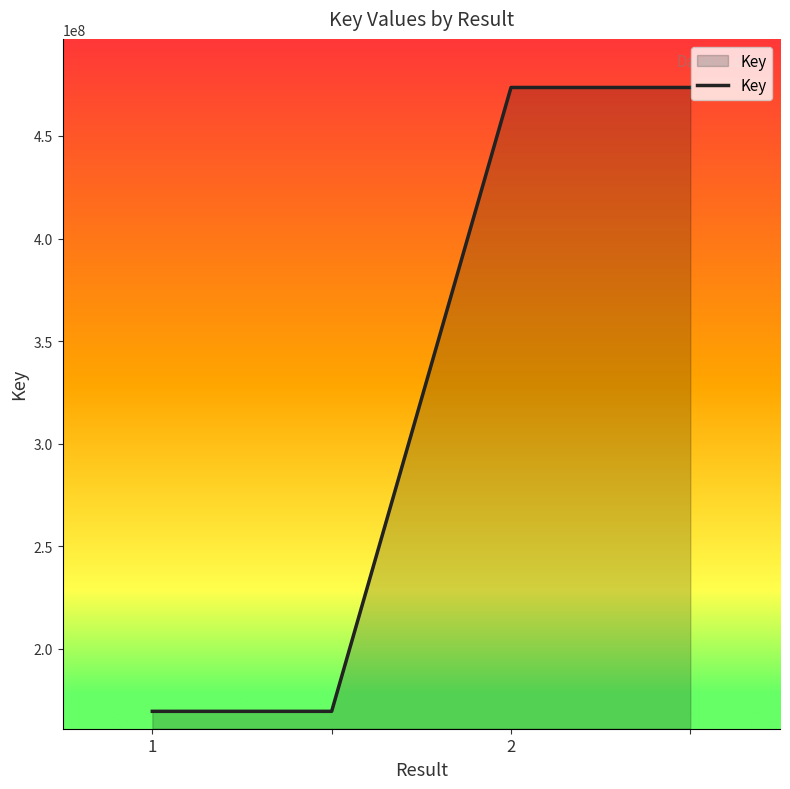

What is the difference between the maximum and minimum values?

304033073